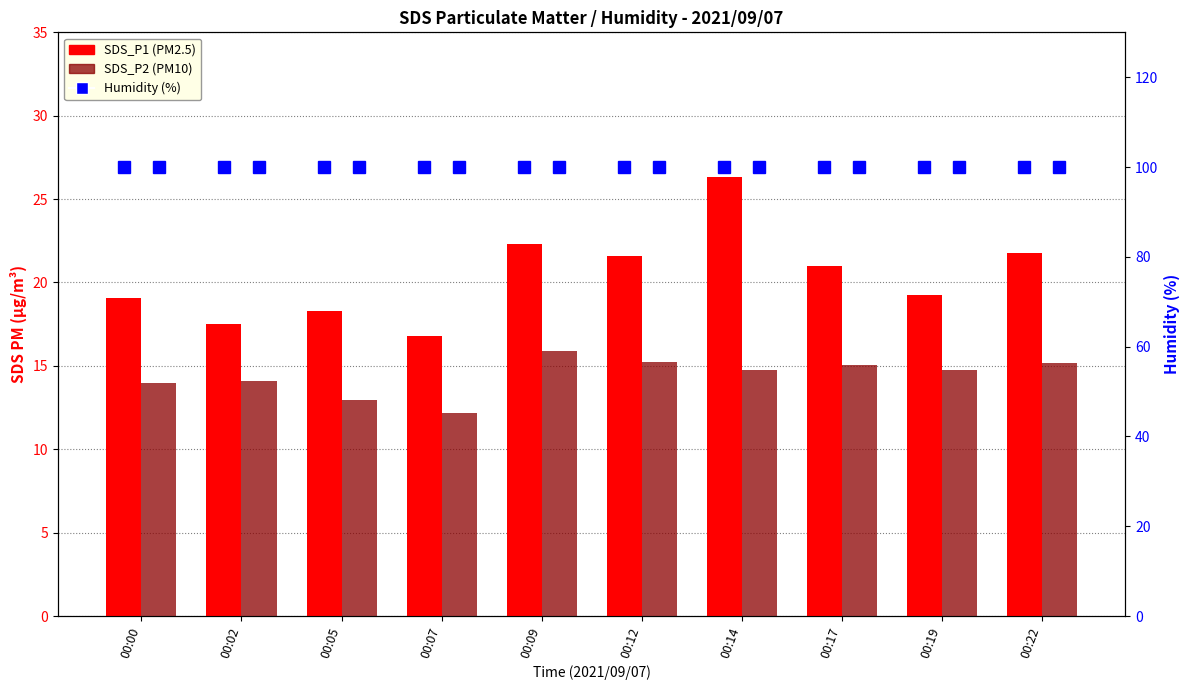

What is the value of the SDS_P2 bar at the 2nd from the left?

14.1